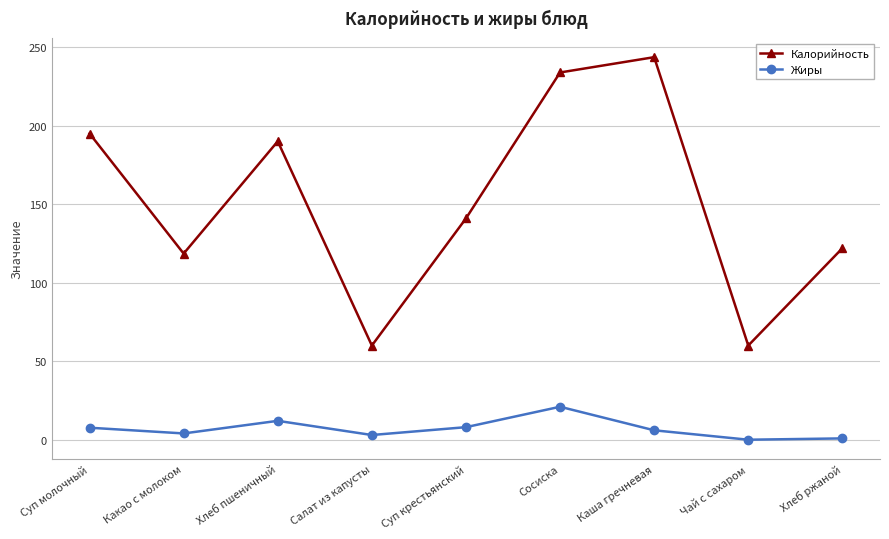

What is the sum of all Жиры values?

62.5